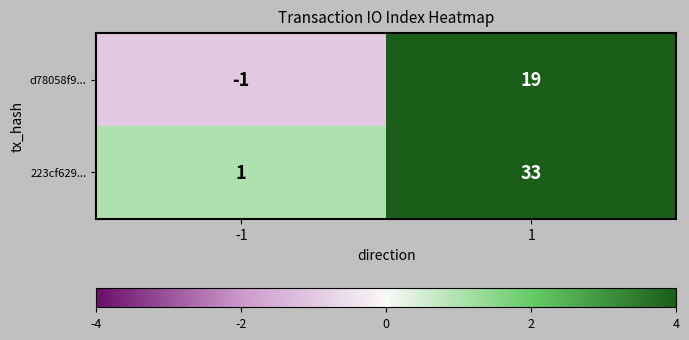

Which series changed the most between -1 and 1?

223cf629...